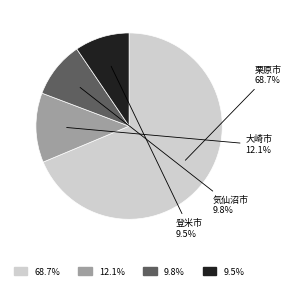

Is there any slice that represents more than half of the pie?

Yes